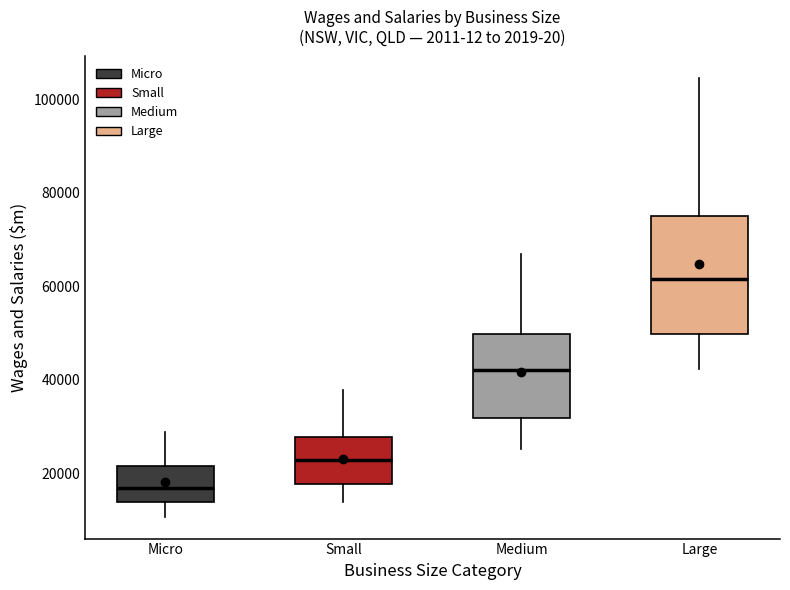

Reading left to right, read every box against the y-axis: the position of its median line, the range the box covers, and the ends of its whiskers. The values are not printed on the chart, so give them approximately, as read against the axis.

Micro: median 16000, box 14000 to 22000, whiskers 10000 to 28000
Small: median 22000, box 18000 to 28000, whiskers 14000 to 38000
Medium: median 42000, box 32000 to 50000, whiskers 26000 to 66000
Large: median 62000, box 50000 to 76000, whiskers 42000 to 104000